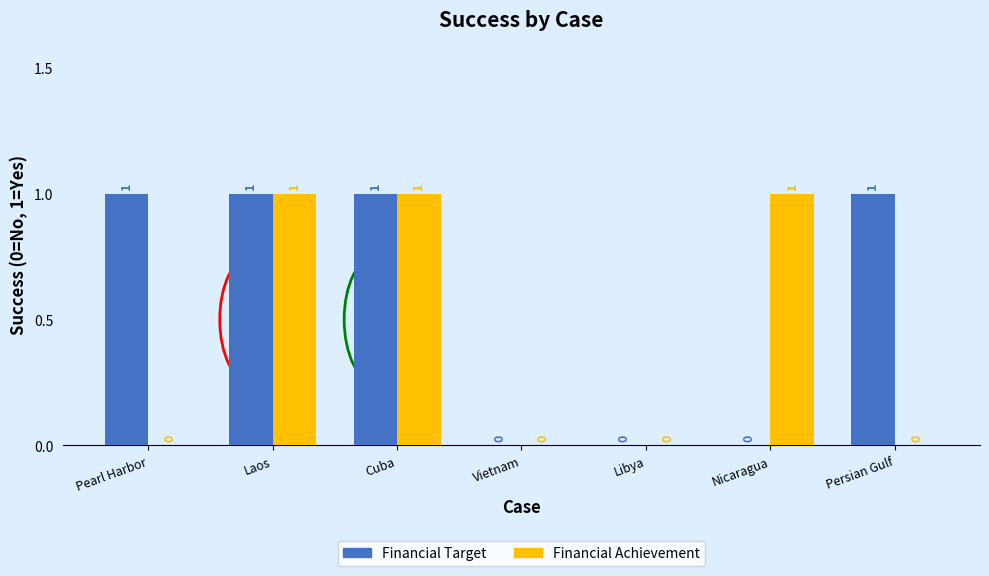

What is the maximum value shown in the chart?

1